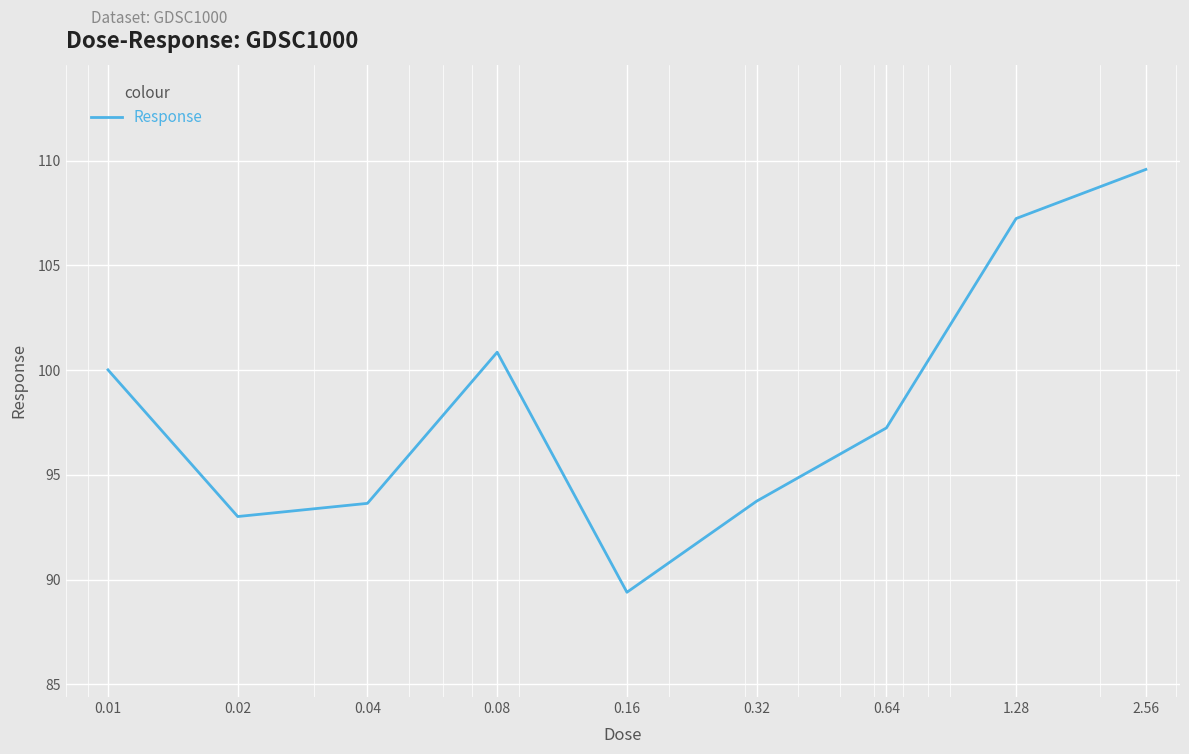

What is the greatest value displayed?

109.6